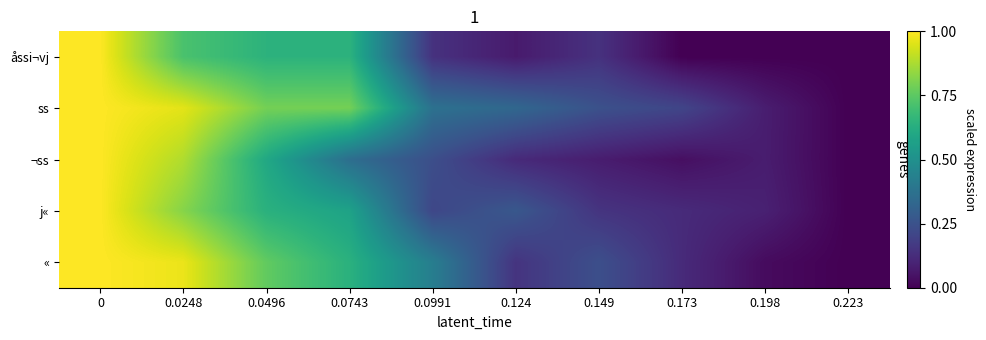

Reading right to left, list all the values displayed in this chart.

åssi¬vj: 0.223=0.0	0.198=0.0	0.173=0.0	0.149=0.1	0.124=0.1	0.0991=0.1	0.0743=0.6	0.0496=0.6	0.0248=0.7	0=1.0
ss: 0.223=0.0	0.198=0.1	0.173=0.2	0.149=0.2	0.124=0.3	0.0991=0.4	0.0743=0.8	0.0496=0.8	0.0248=1.0	0=1.0
¬ss: 0.223=0.0	0.198=0.1	0.173=0.0	0.149=0.1	0.124=0.1	0.0991=0.2	0.0743=0.4	0.0496=0.6	0.0248=0.9	0=1.0
j«: 0.223=0.0	0.198=0.1	0.173=0.1	0.149=0.2	0.124=0.3	0.0991=0.2	0.0743=0.6	0.0496=0.6	0.0248=0.8	0=1.0
«: 0.223=0.0	0.198=0.0	0.173=0.1	0.149=0.2	0.124=0.2	0.0991=0.4	0.0743=0.6	0.0496=0.8	0.0248=1.0	0=1.0